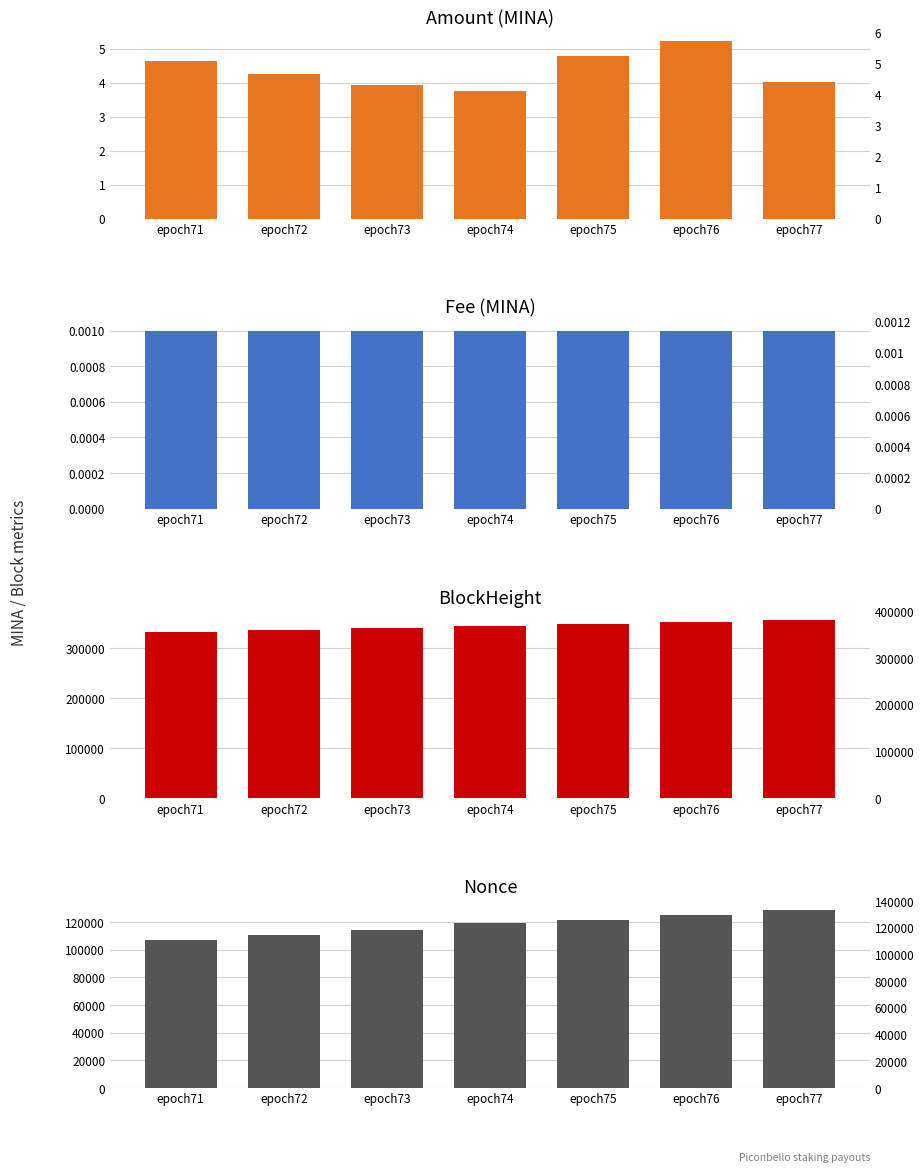

List the labels in order of Nonce value, largest first.

epoch77, epoch76, epoch75, epoch74, epoch73, epoch72, epoch71